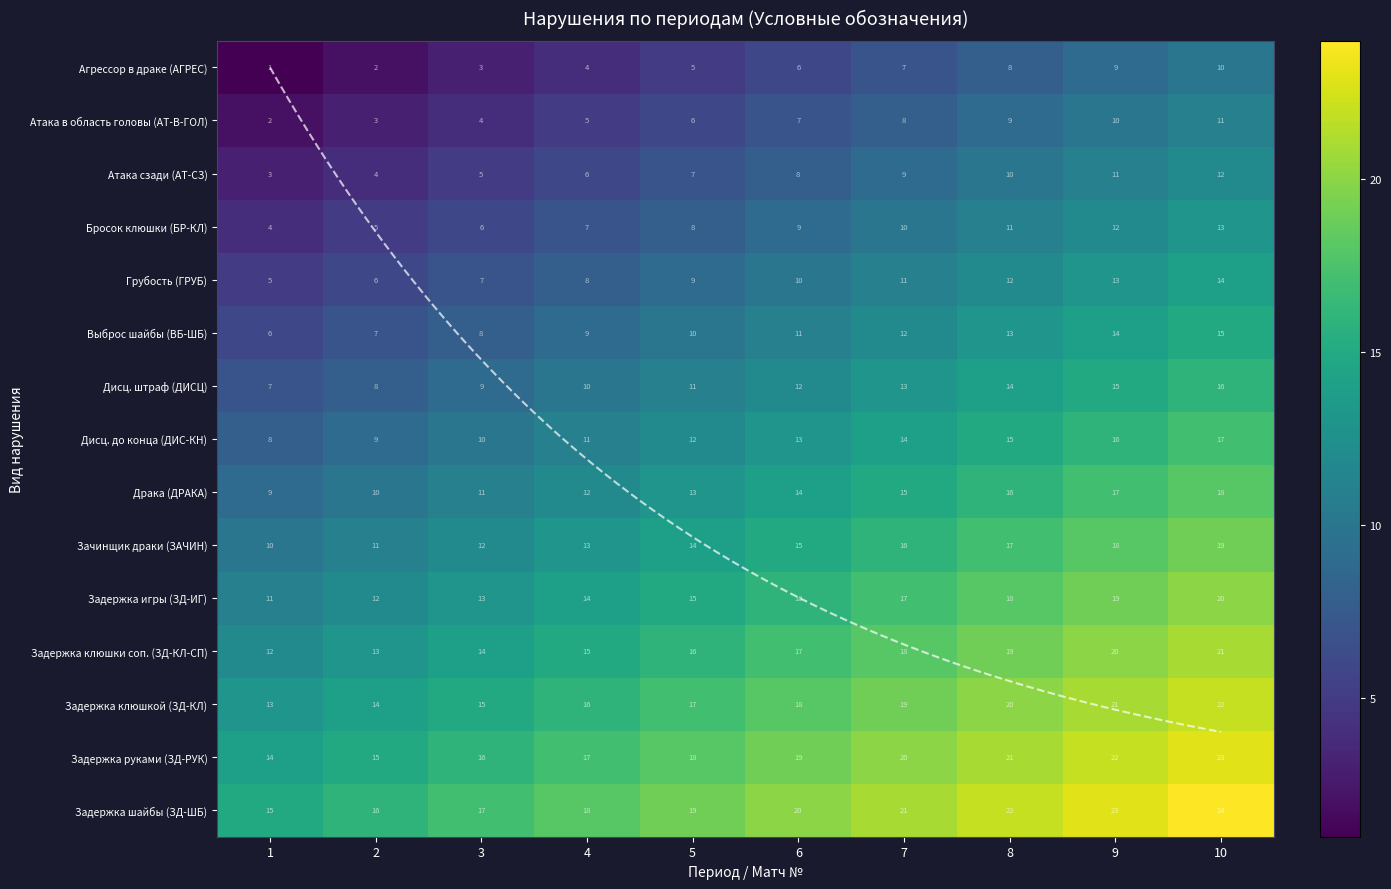

What is the total value across all series at 9?

240